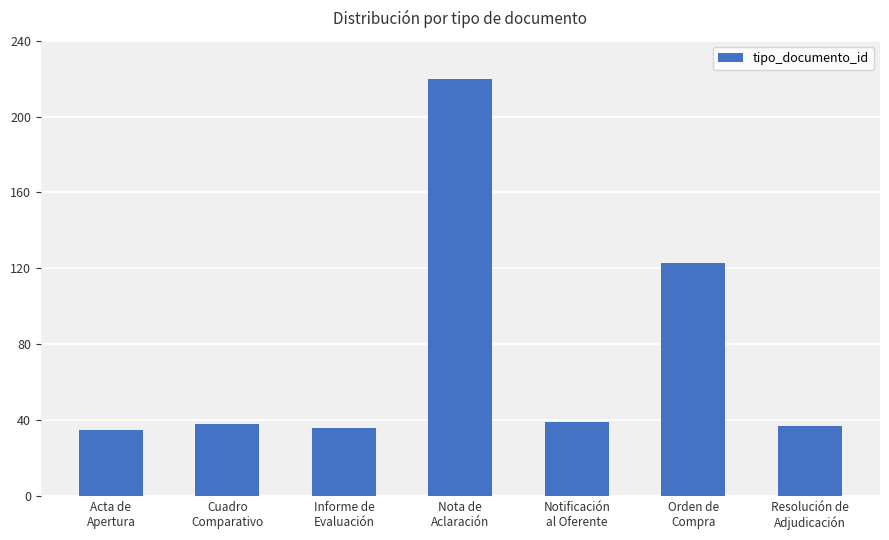

How many data points are less than 38?

3